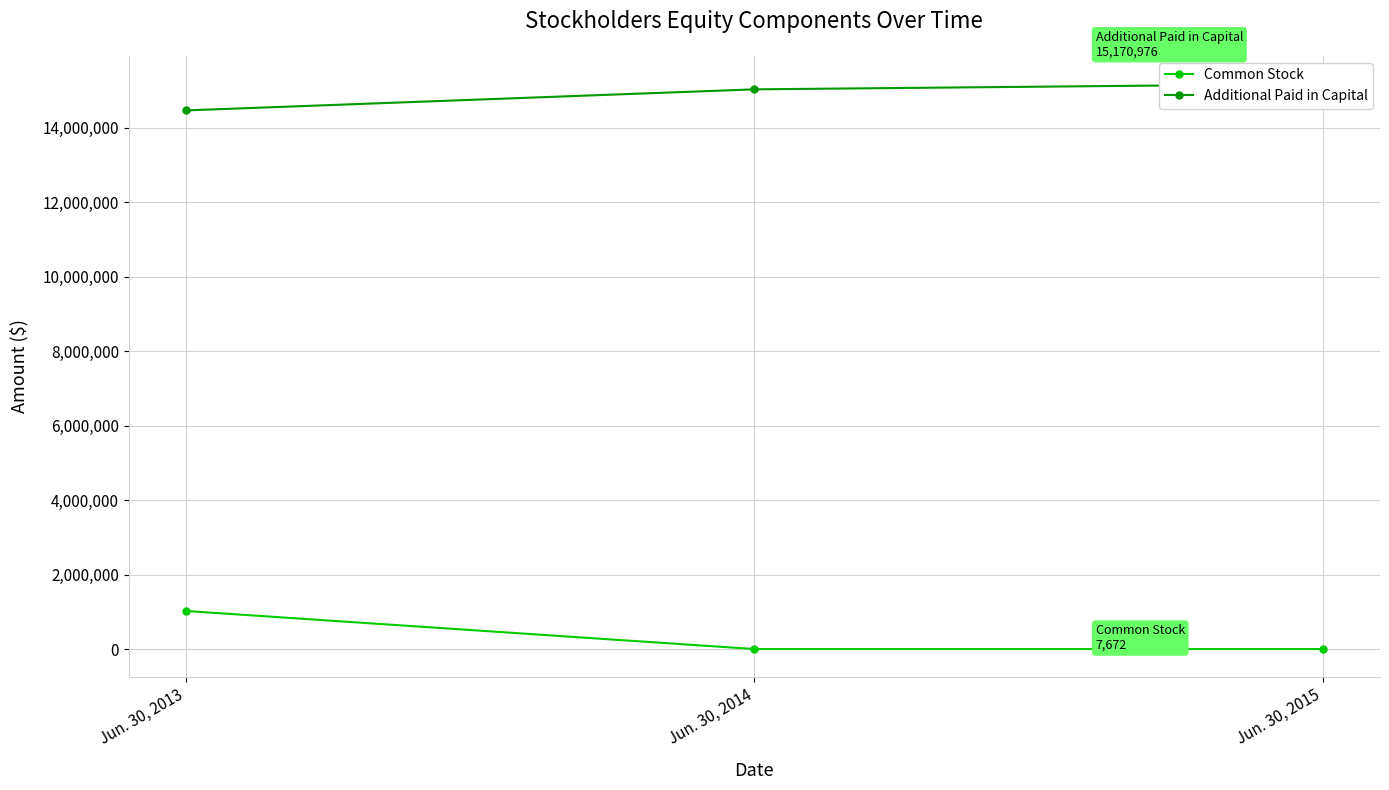

List the series in order of their peak value, lowest first.

Common Stock, Additional Paid in Capital